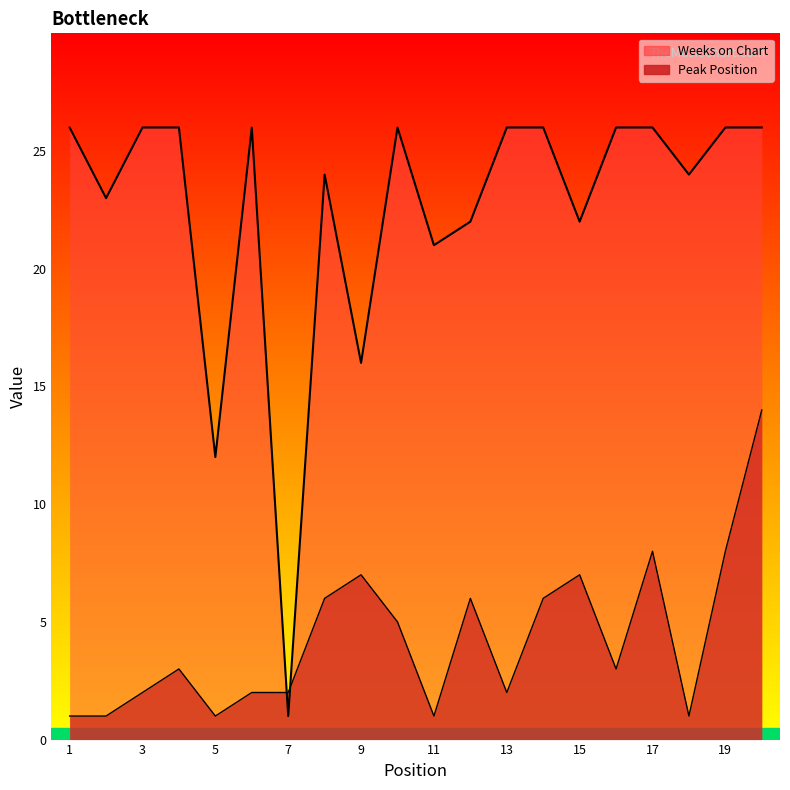

Reading left to right, extract all data points from this chart.

Peak Position: 1=1	2=1	3=2	4=3	5=1	6=2	7=2	8=6	9=7	10=5	11=1	12=6	13=2	14=6	15=7	16=3	17=8	18=1	19=8	20=14
Weeks on Chart: 1=26	2=23	3=26	4=26	5=12	6=26	7=1	8=24	9=16	10=26	11=21	12=22	13=26	14=26	15=22	16=26	17=26	18=24	19=26	20=26